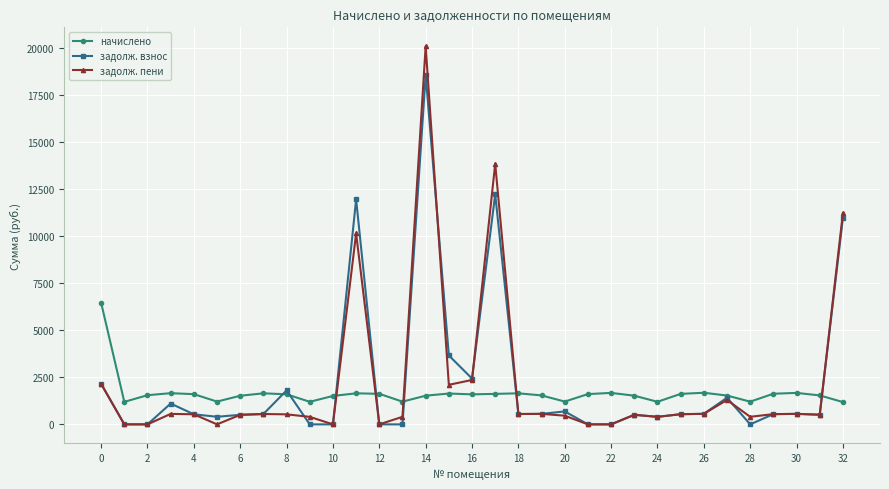

What is the sum of all задолж. взнос values?

73638.3